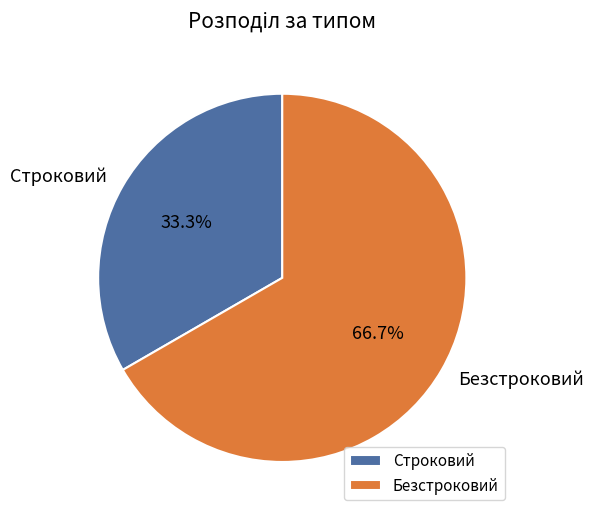

Which has a higher value, Безстроковий or Строковий?

Безстроковий